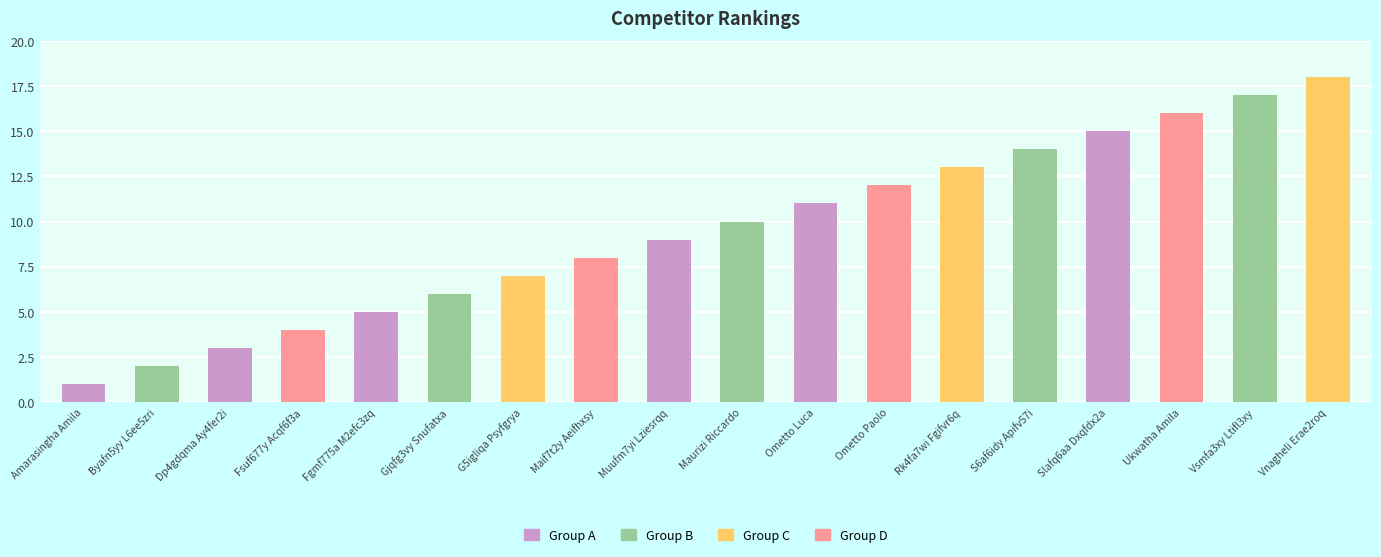

Reading left to right, list all the values displayed in this chart.

Amarasingha Amila=1	Byafn5yy L6ee5zri=2	Dp4gdqma Ay4fer2i=3	Fsuf677y Acqf6f3a=4	Fgmf775a M2efc3zq=5	Gjqfg3vy Snufatxa=6	G5igliqa Psyfgrya=7	Maif7t2y Aeifhxsy=8	Muufm7yi Lziesrqq=9	Maurizi Riccardo=10	Ometto Luca=11	Ometto Paolo=12	Rk4fa7wi Fgifvr6q=13	S6af6idy Apifv57i=14	Slafq6aa Dxqfdx2a=15	Ukwatha Amila=16	Vsmfa3xy Ltifl3xy=17	Vnagheli Erae2roq=18